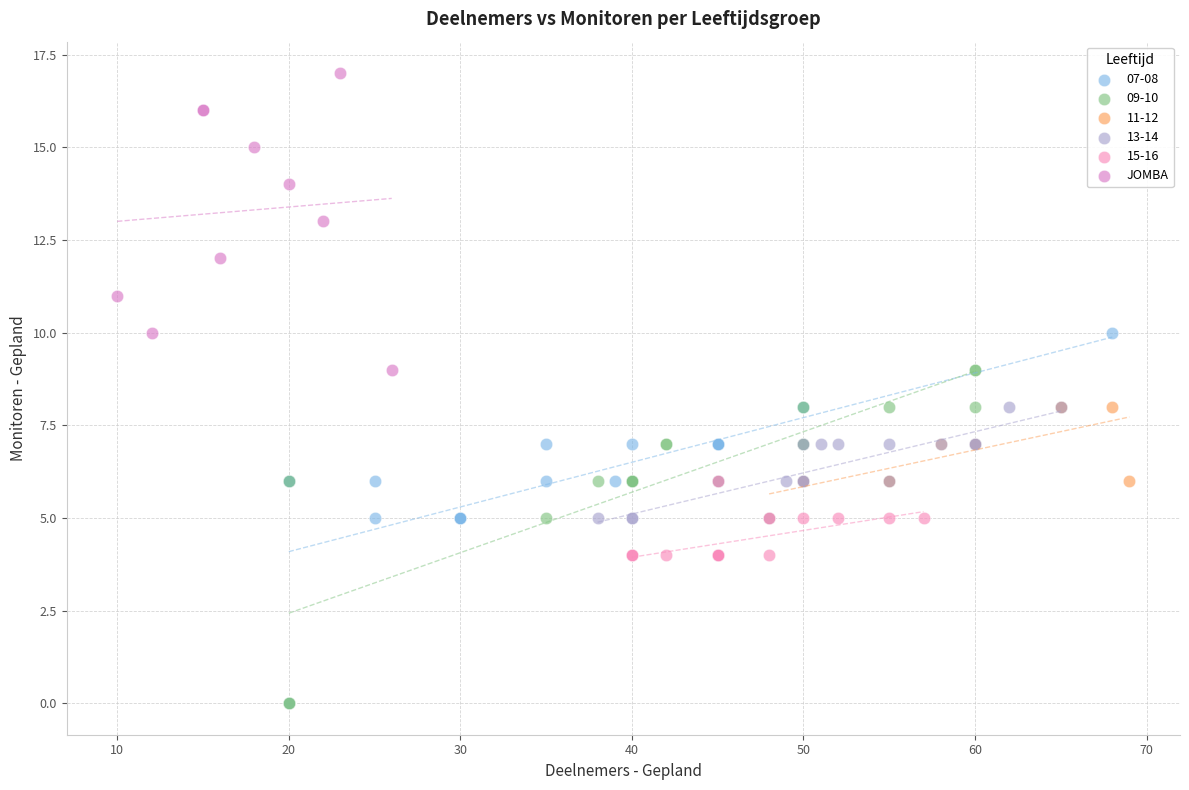

Which series reaches the maximum Y coordinate?

JOMBA